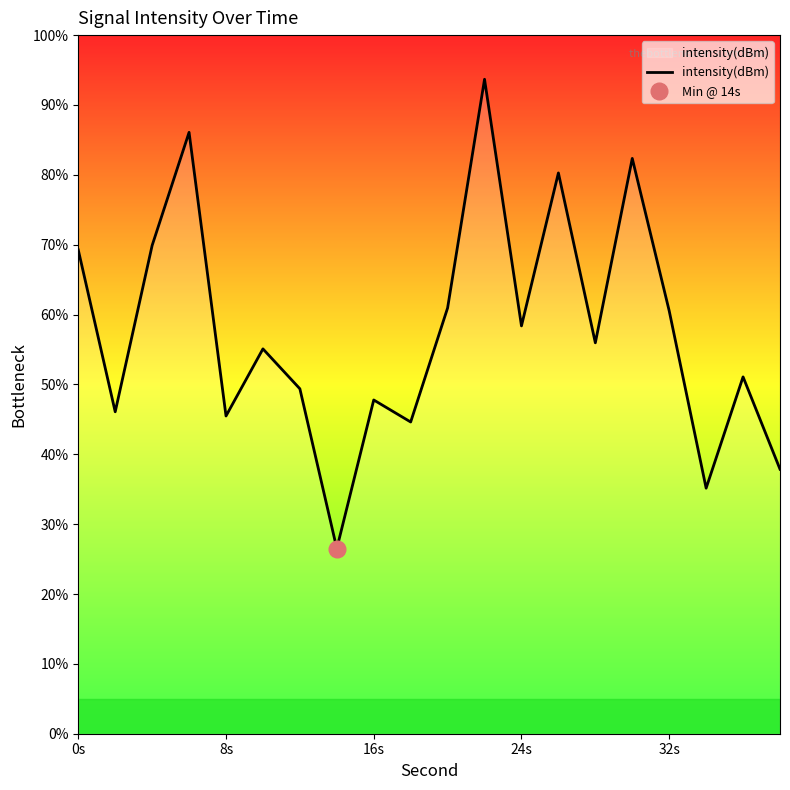

What is the lowest value of the intensity(dBm) series?

26.5